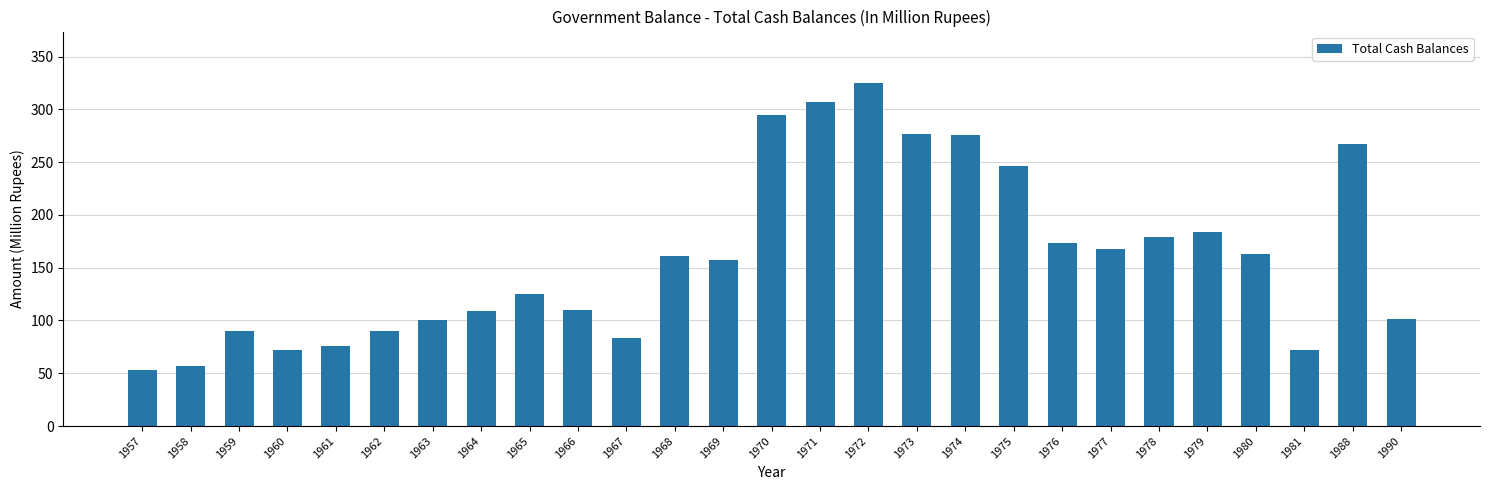

Is it true that the value at 1974 is 276.0?

True